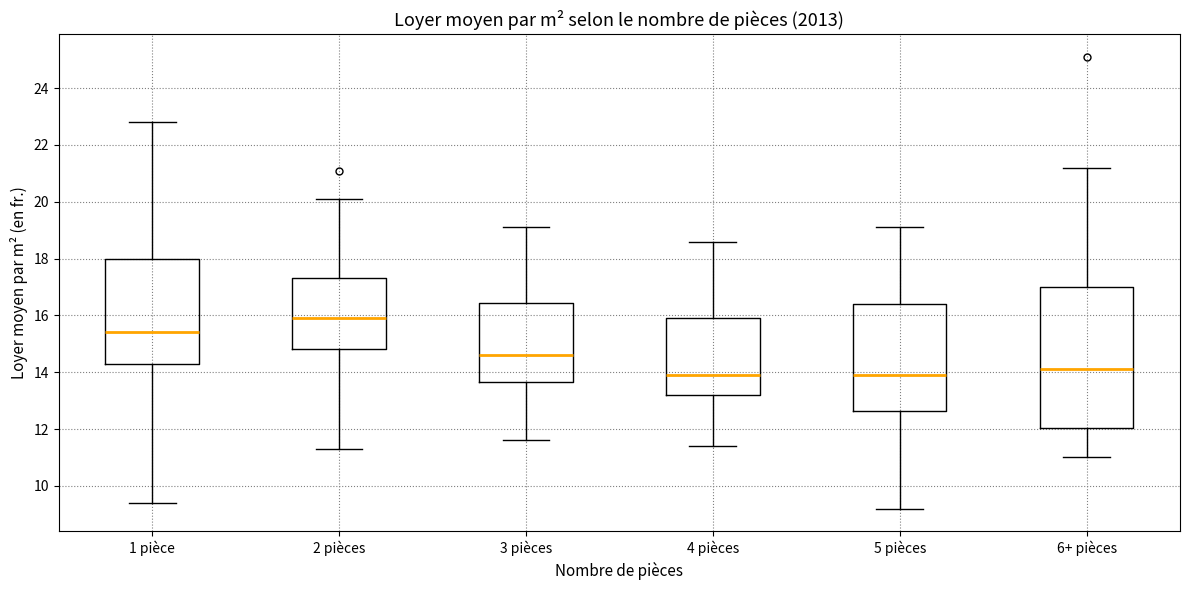

Reading left to right, transcribe this box plot: for each box, give where its median line is, the range the box spans, and where its two whiskers end, as read against the y-axis. The values are not printed on the chart, so give them approximately, as read against the axis.

1 pièce: median 15.4, box 14.4 to 18.0, whiskers 9.4 to 22.8
2 pièces: median 16.0, box 14.8 to 17.4, whiskers 11.4 to 20.2
3 pièces: median 14.6, box 13.6 to 16.4, whiskers 11.6 to 19.2
4 pièces: median 14.0, box 13.2 to 16.0, whiskers 11.4 to 18.6
5 pièces: median 14.0, box 12.6 to 16.4, whiskers 9.2 to 19.2
6+ pièces: median 14.2, box 12.0 to 17.0, whiskers 11.0 to 21.2